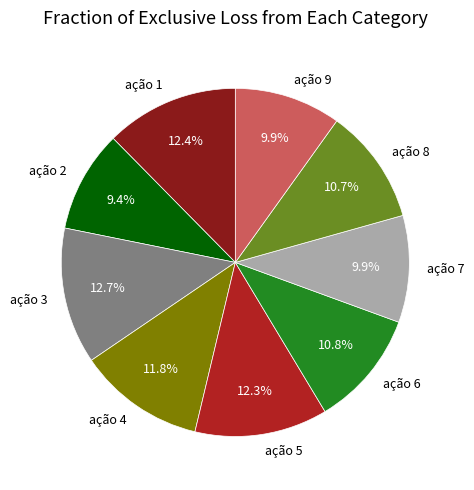

Is there a majority slice in this chart?

No